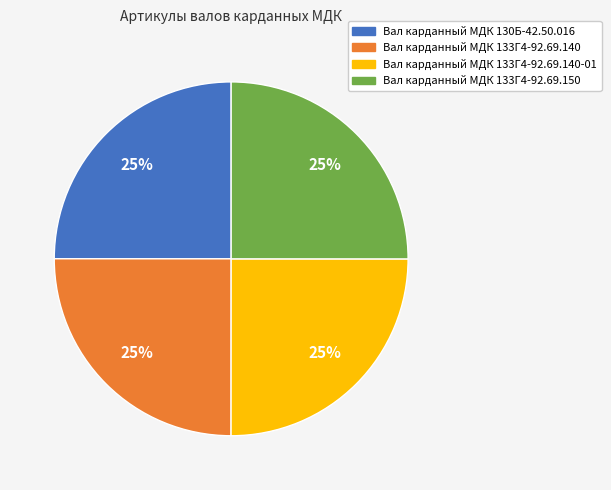

Does any single category account for the majority?

No